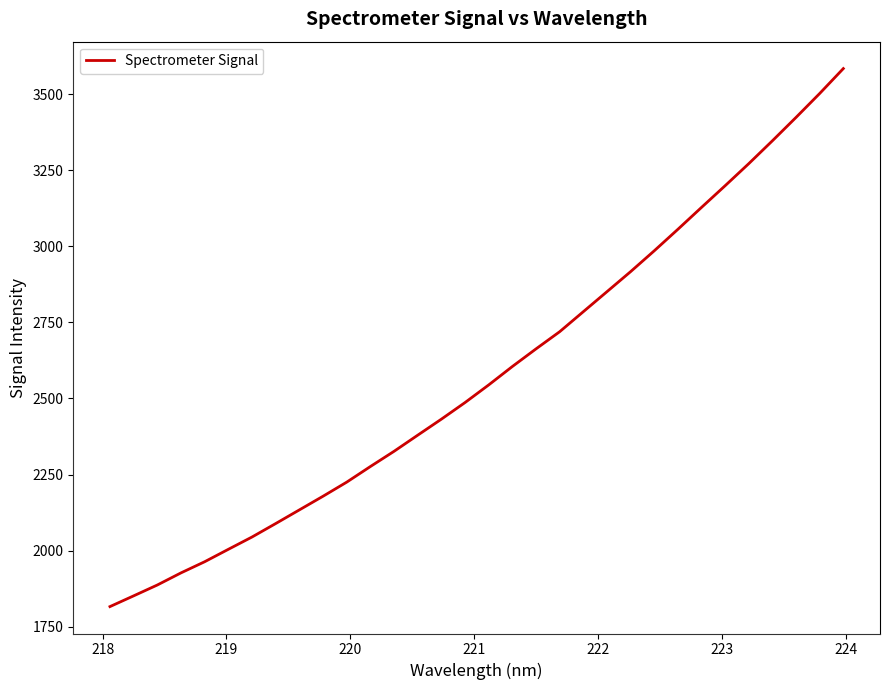

Reading left to right, extract all data points from this chart.

1815.6	1851.0	1886.6	1926.5	1963.2	2004.0	2044.5	2088.8	2133.7	2178.6	2225.0	2276.3	2326.4	2379.4	2432.1	2486.7	2544.7	2605.2	2663.2	2719.6	2785.5	2851.3	2917.2	2985.7	3056.5	3128.5	3199.9	3272.5	3347.7	3424.6	3503.2	3585.0